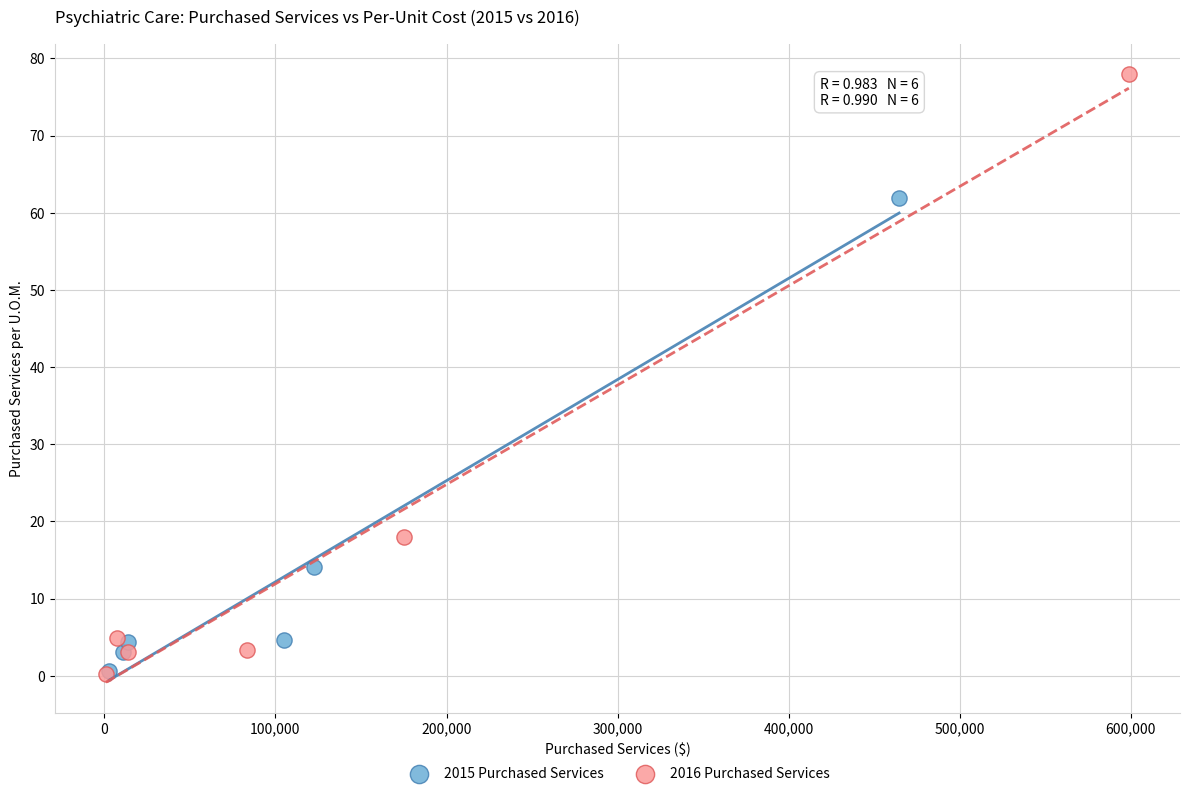

Which series has the largest Y range (max minus min)?

2016 Purchased Services